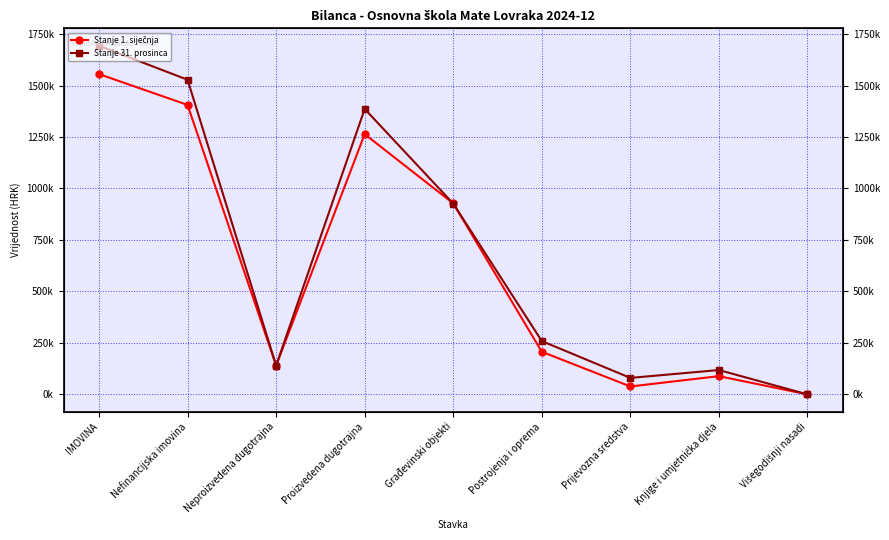

How many times do Stanje 31. prosinca and Stanje 1. siječnja cross each other?

2